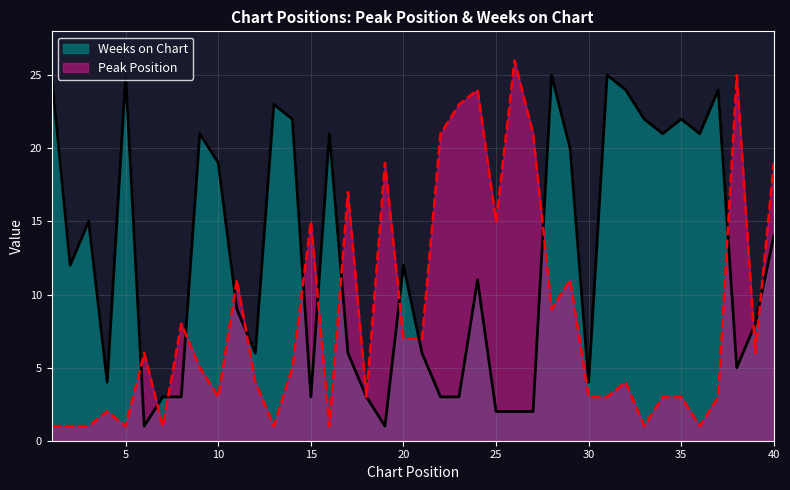

What is the spread (max minus min) of values at 17?

11